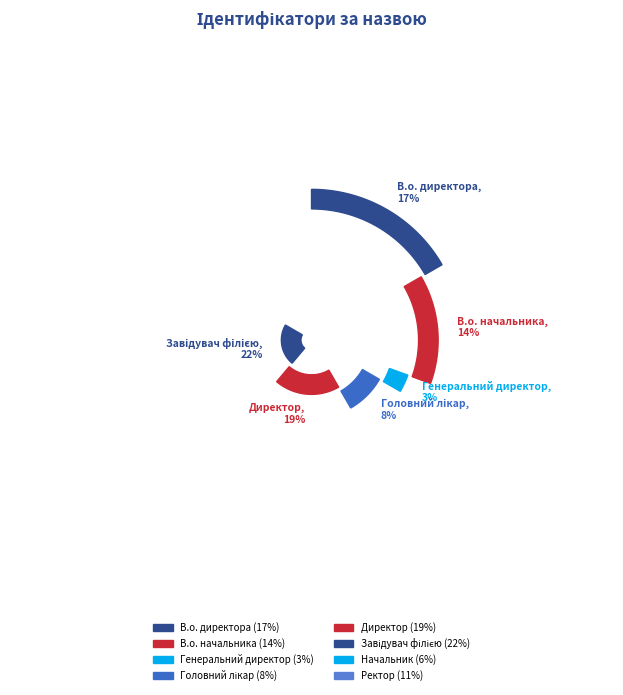

Between В.о. начальника and Завідувач філією, which is larger?

Завідувач філією